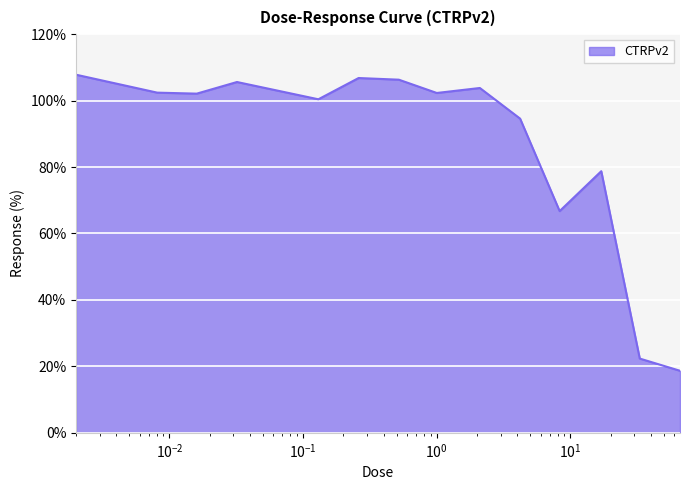

What is the minimum value shown in the chart?

18.7